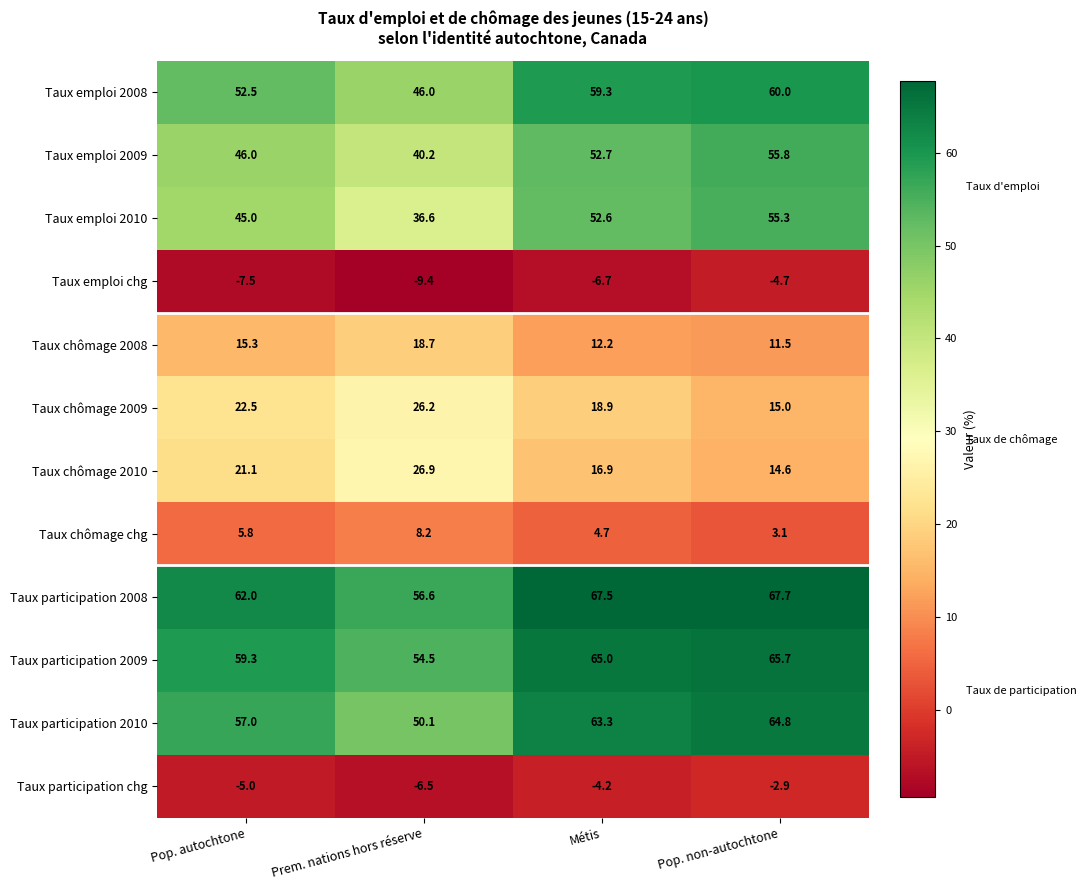

Rank the series at Prem. nations hors réserve from lowest to highest value.

Taux emploi chg, Taux participation chg, Taux chômage chg, Taux chômage 2008, Taux chômage 2009, Taux chômage 2010, Taux emploi 2010, Taux emploi 2009, Taux emploi 2008, Taux participation 2010, Taux participation 2009, Taux participation 2008